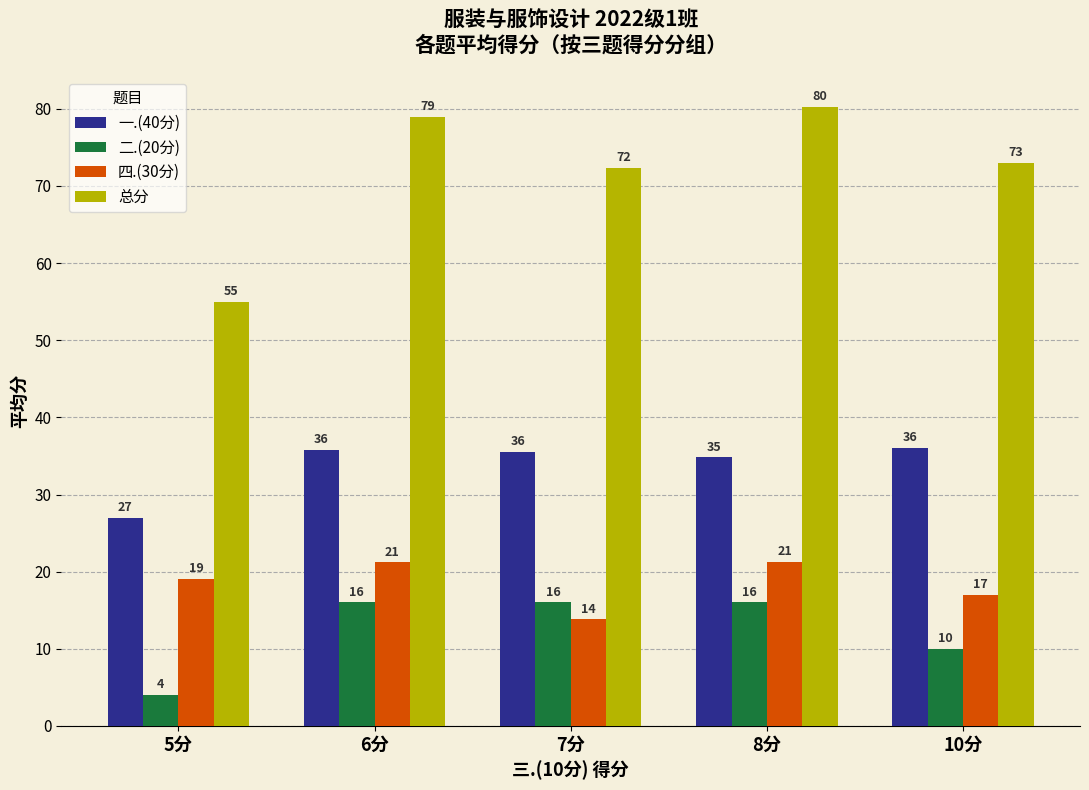

What is the value of the 二.(20分) bar at the 4th from the left?

16.0